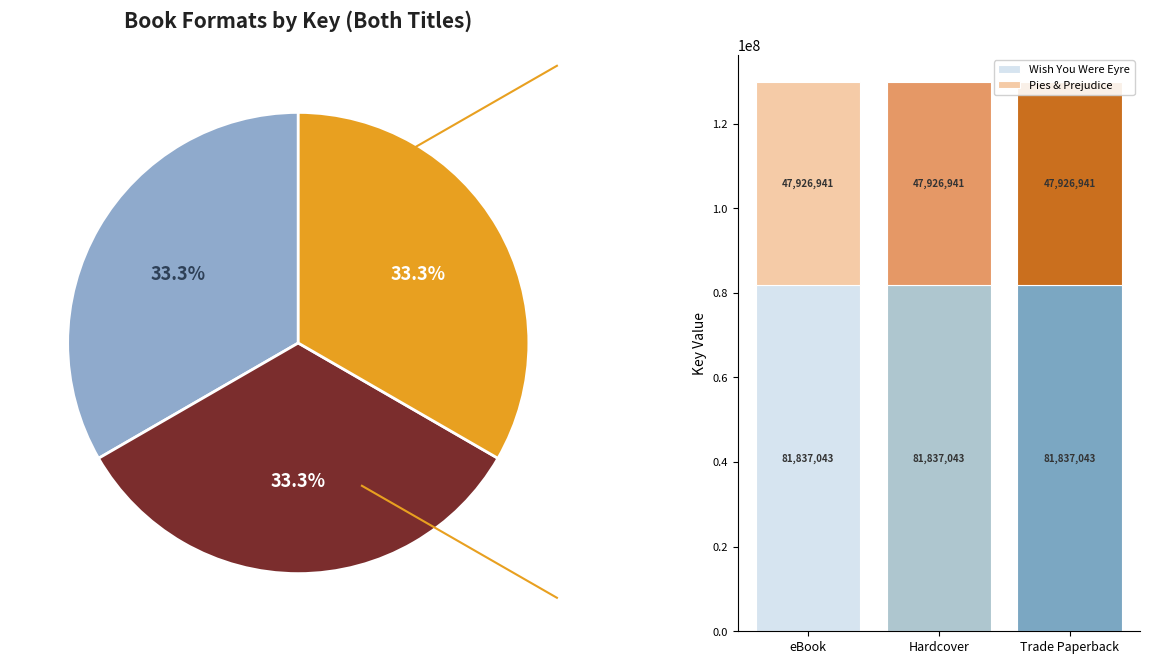

The Trade Paperback slice represents 26% of the pie. True or false?

False